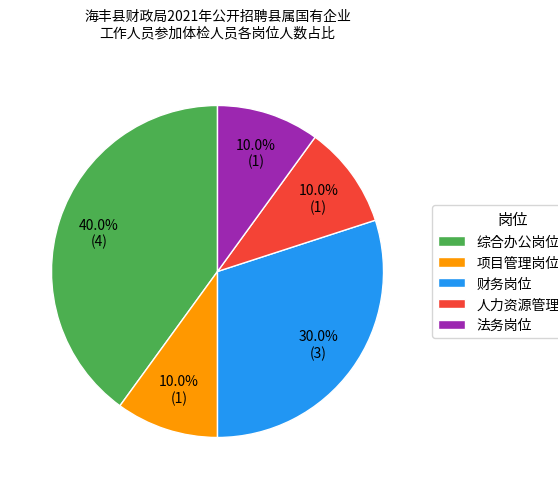

To the nearest percent, what percentage of the pie is 人力资源管理岗位?

10%